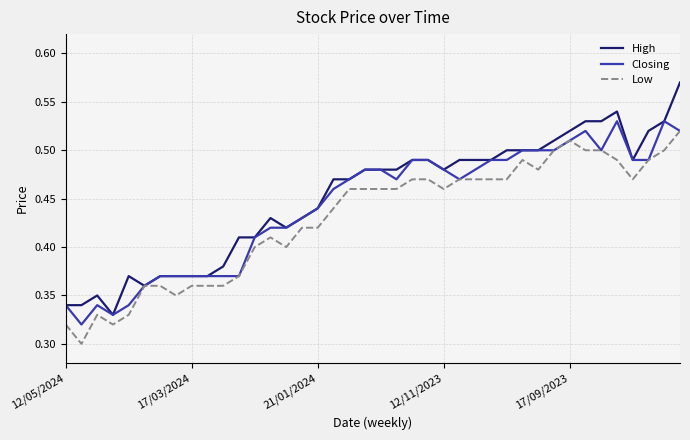

Which series has the largest range (max minus min)?

High